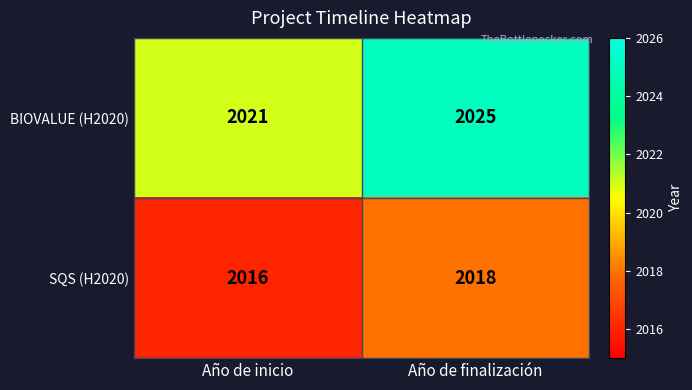

At which category is the sum across all series the highest?

Año de finalización